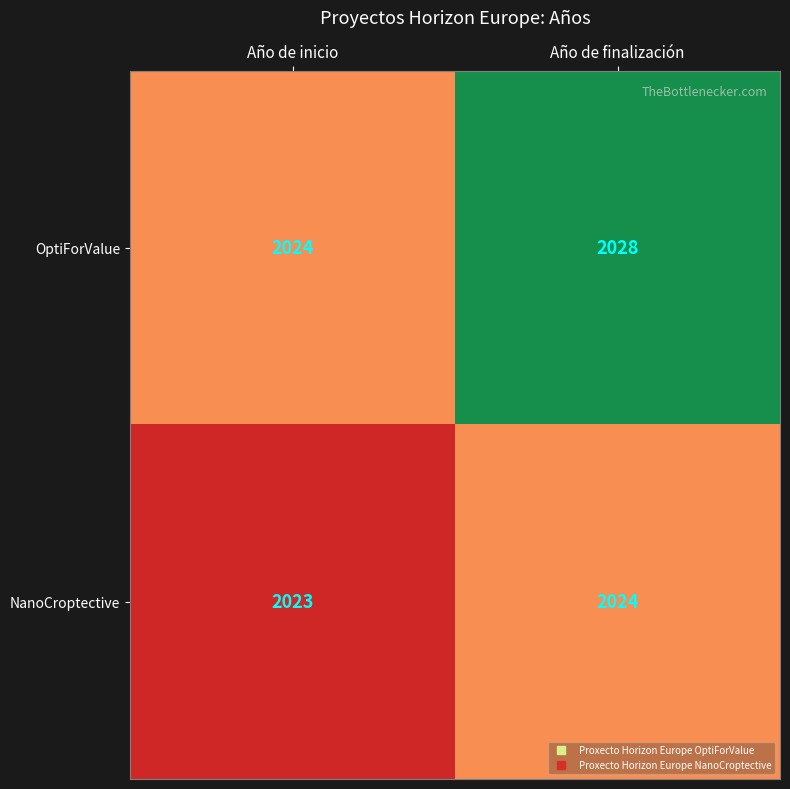

What is the sum of all OptiForValue values?

4052